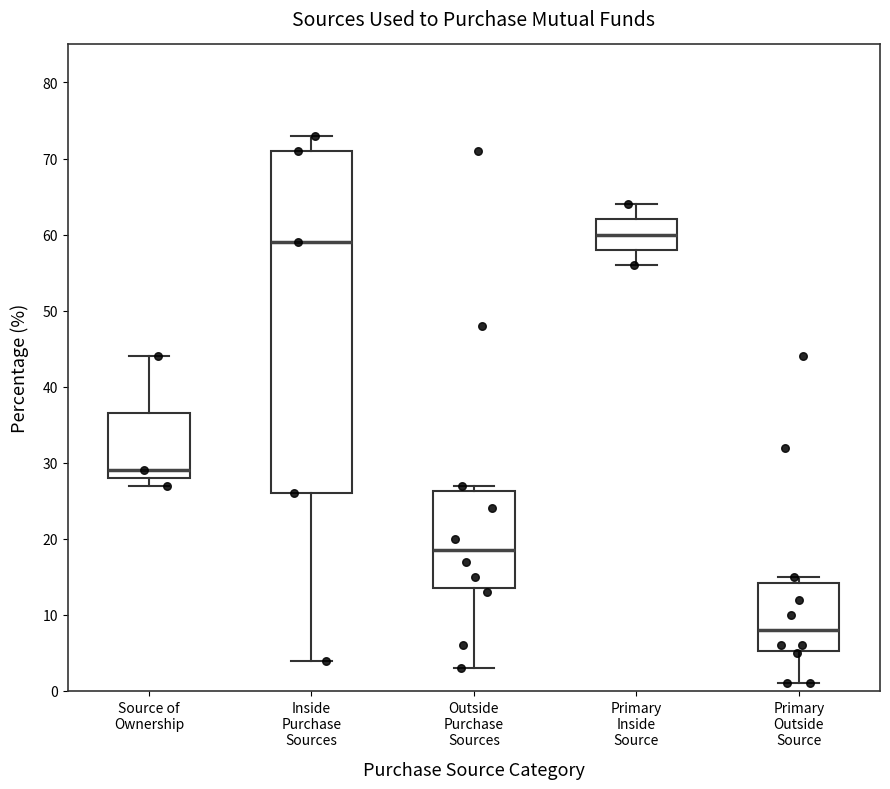

Comparing the boxes themselves (not the whiskers), which one is the tallest?

Inside Purchase Sources